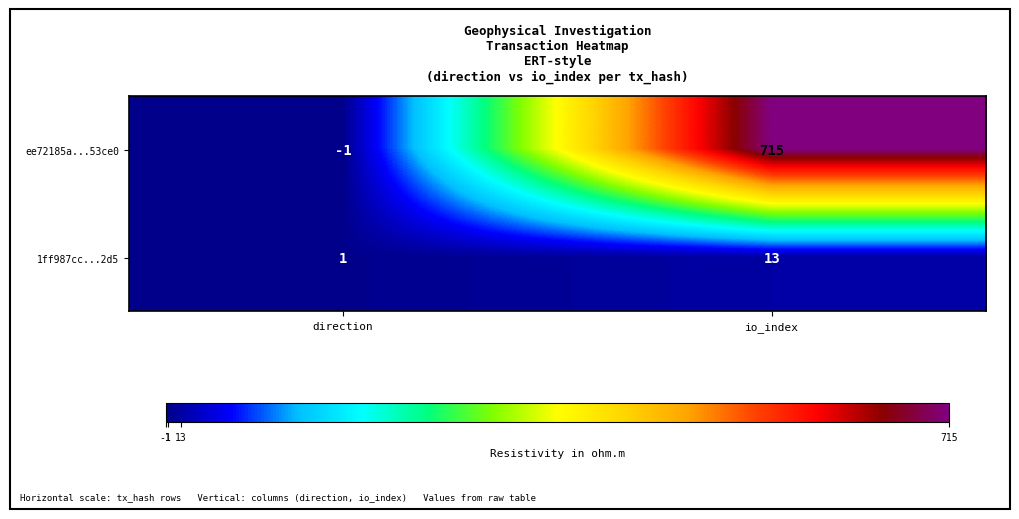

Rank the series by their maximum value, from lowest to highest.

1ff987cc...2d5, ee72185a...53ce0